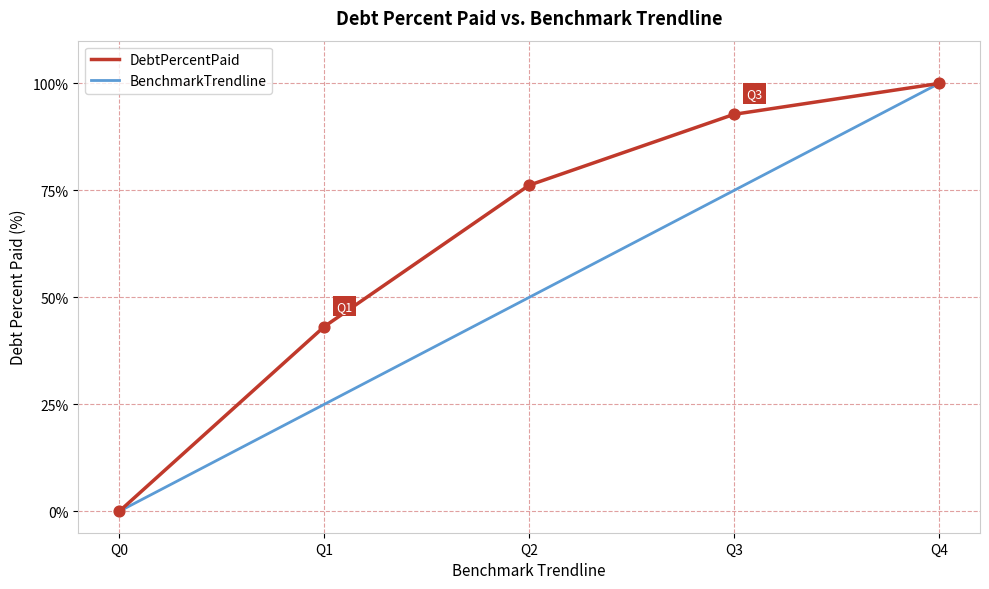

Is the value of DebtPercentPaid at Q4 greater than the value of BenchmarkTrendline at Q0?

Yes